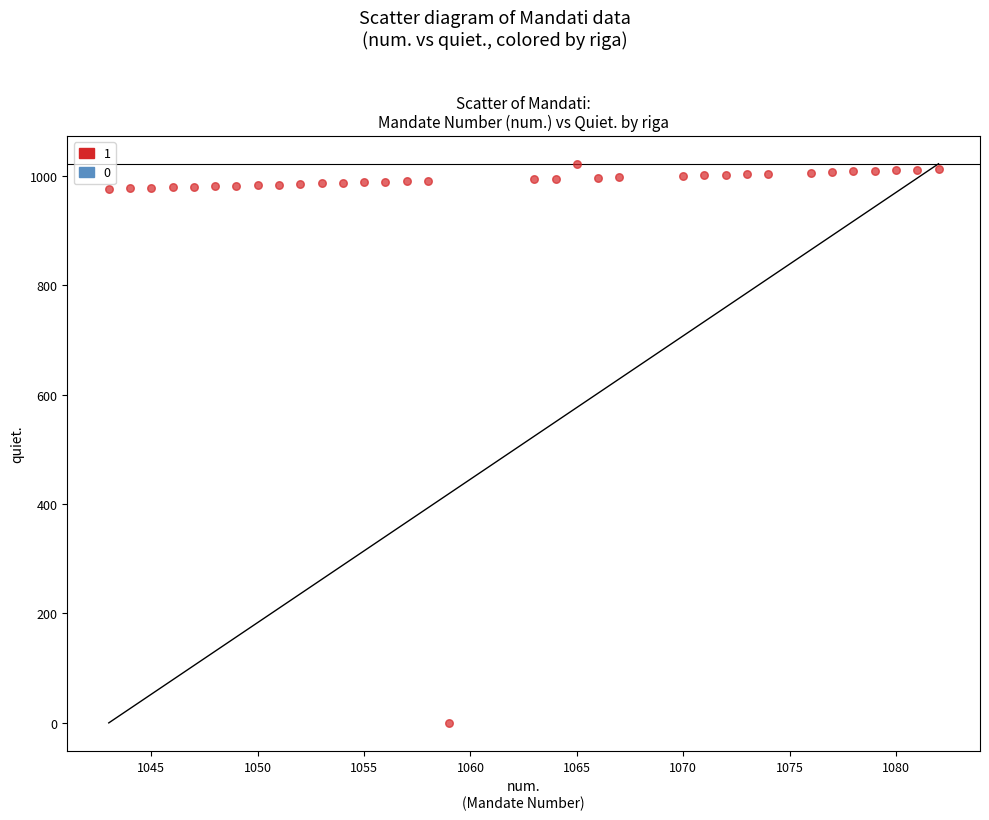

What is the range of X values (max minus min)?

39